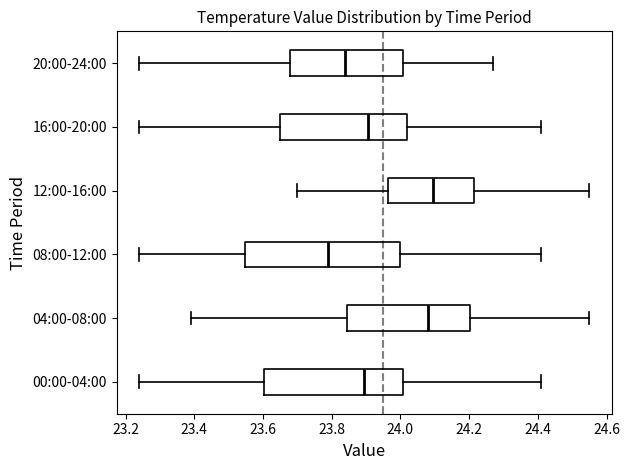

Reading bottom to top, transcribe this box plot: for each box, give where its median line is, the range the box spans, and where its two whiskers end, as read against the x-axis. The values are not printed on the chart, so give them approximately, as read against the axis.

00:00-04:00: median 23.90, box 23.60 to 24.00, whiskers 23.24 to 24.42
04:00-08:00: median 24.08, box 23.84 to 24.20, whiskers 23.40 to 24.56
08:00-12:00: median 23.80, box 23.54 to 24.00, whiskers 23.24 to 24.42
12:00-16:00: median 24.10, box 23.96 to 24.22, whiskers 23.70 to 24.56
16:00-20:00: median 23.90, box 23.66 to 24.02, whiskers 23.24 to 24.42
20:00-24:00: median 23.84, box 23.68 to 24.00, whiskers 23.24 to 24.28